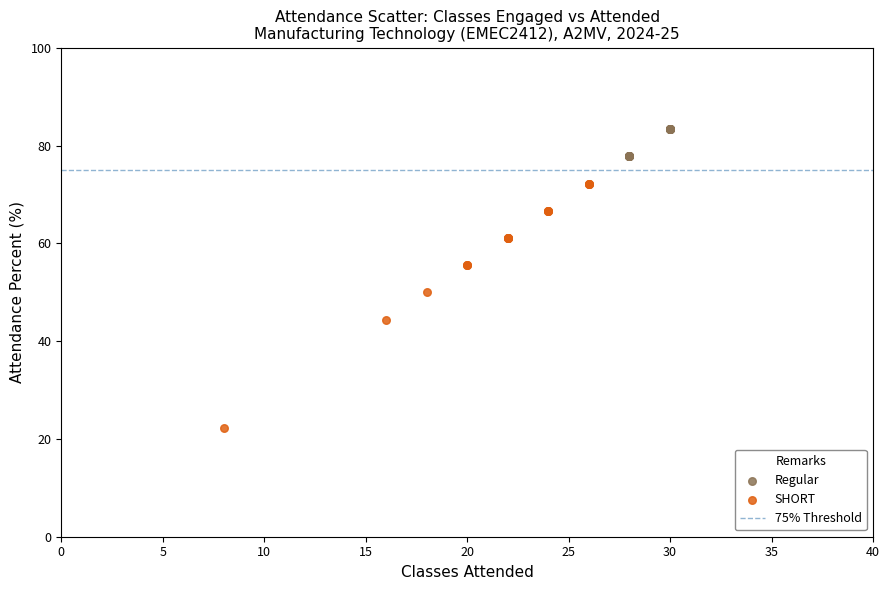

Which series reaches the maximum Y coordinate?

Regular